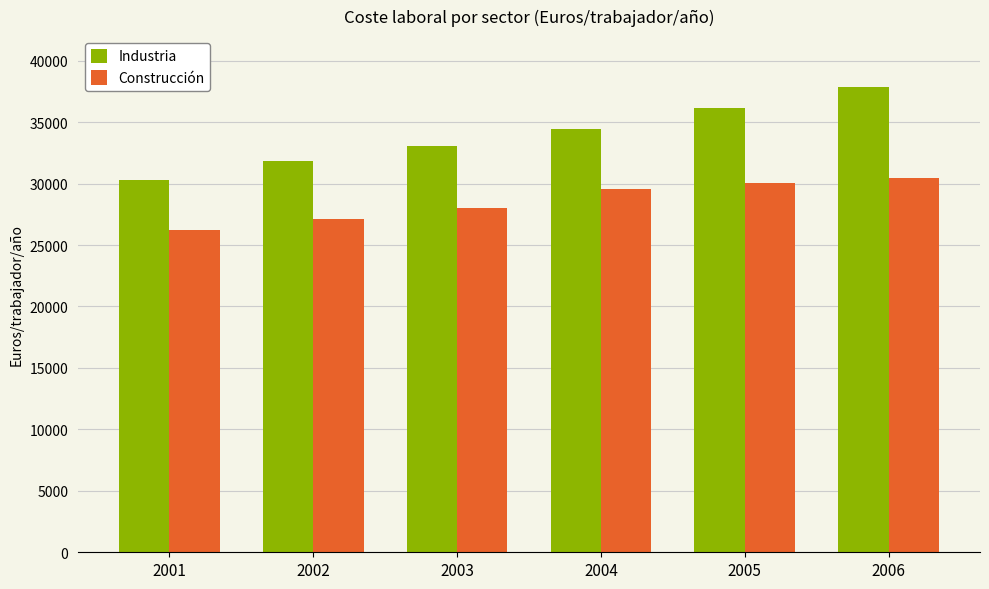

What is the value of the Industria bar at the 2nd from the left?

31858.8